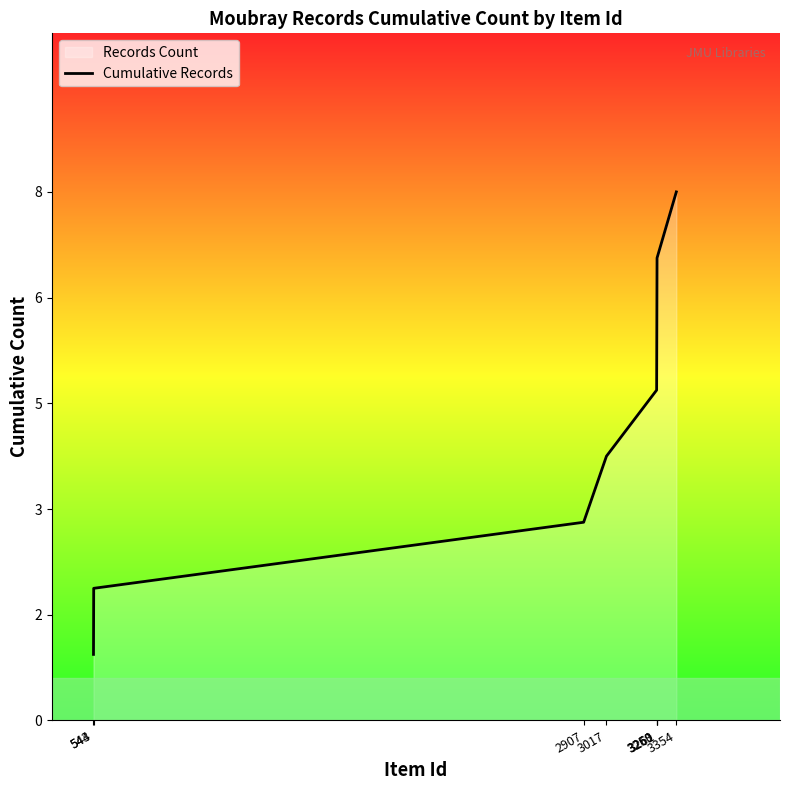

How many lines are shown in the chart?

1